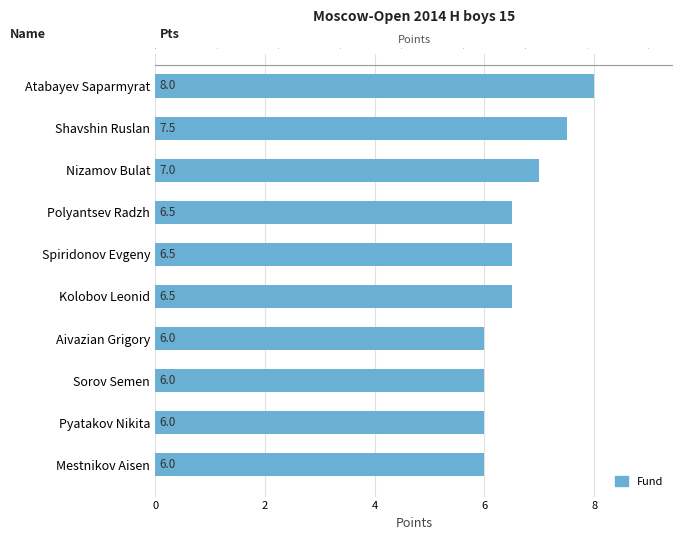

What is the difference between the second highest and second lowest values?

1.5